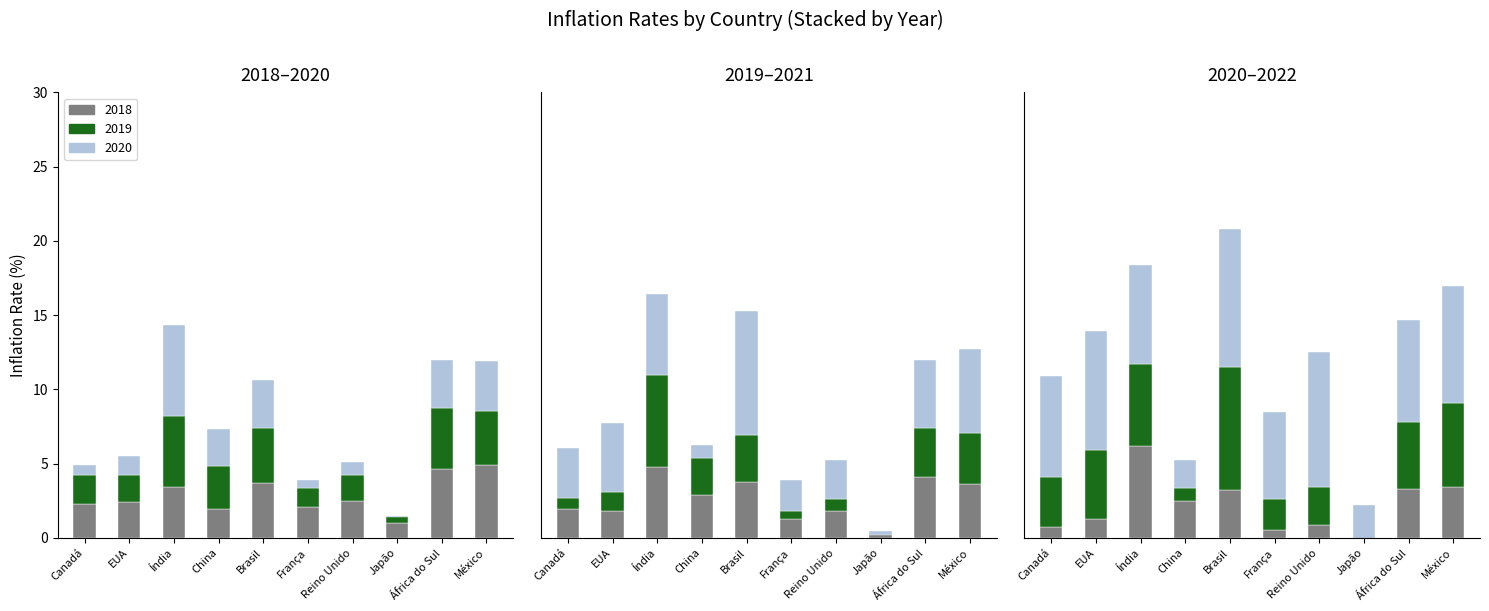

What is the total value across all series at Japão?

1.4